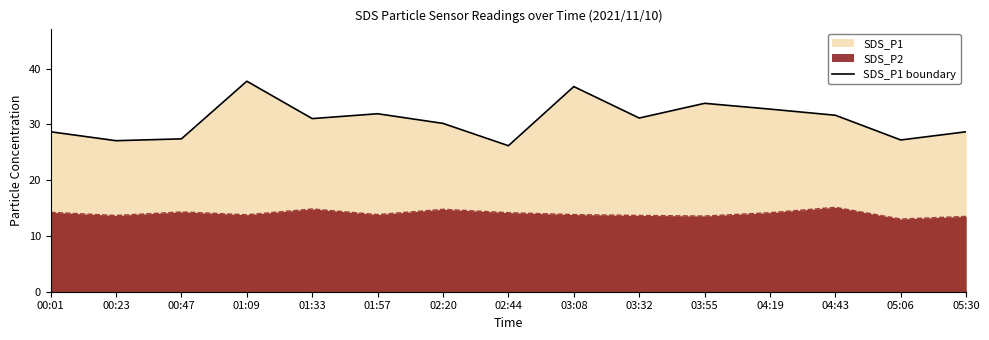

What is the change in value from 03:08 to 04:19?

-4.0